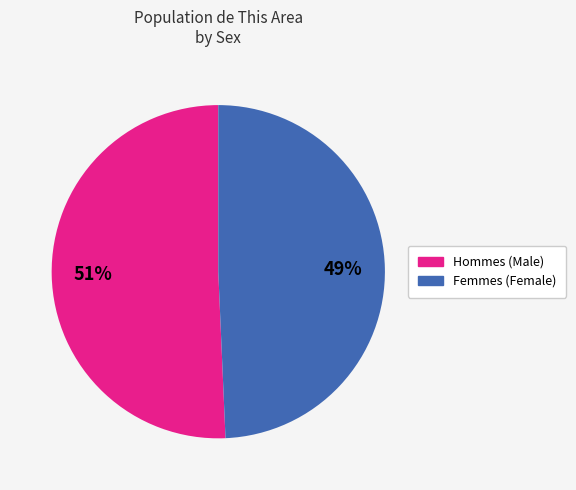

Is there a majority slice in this chart?

Yes